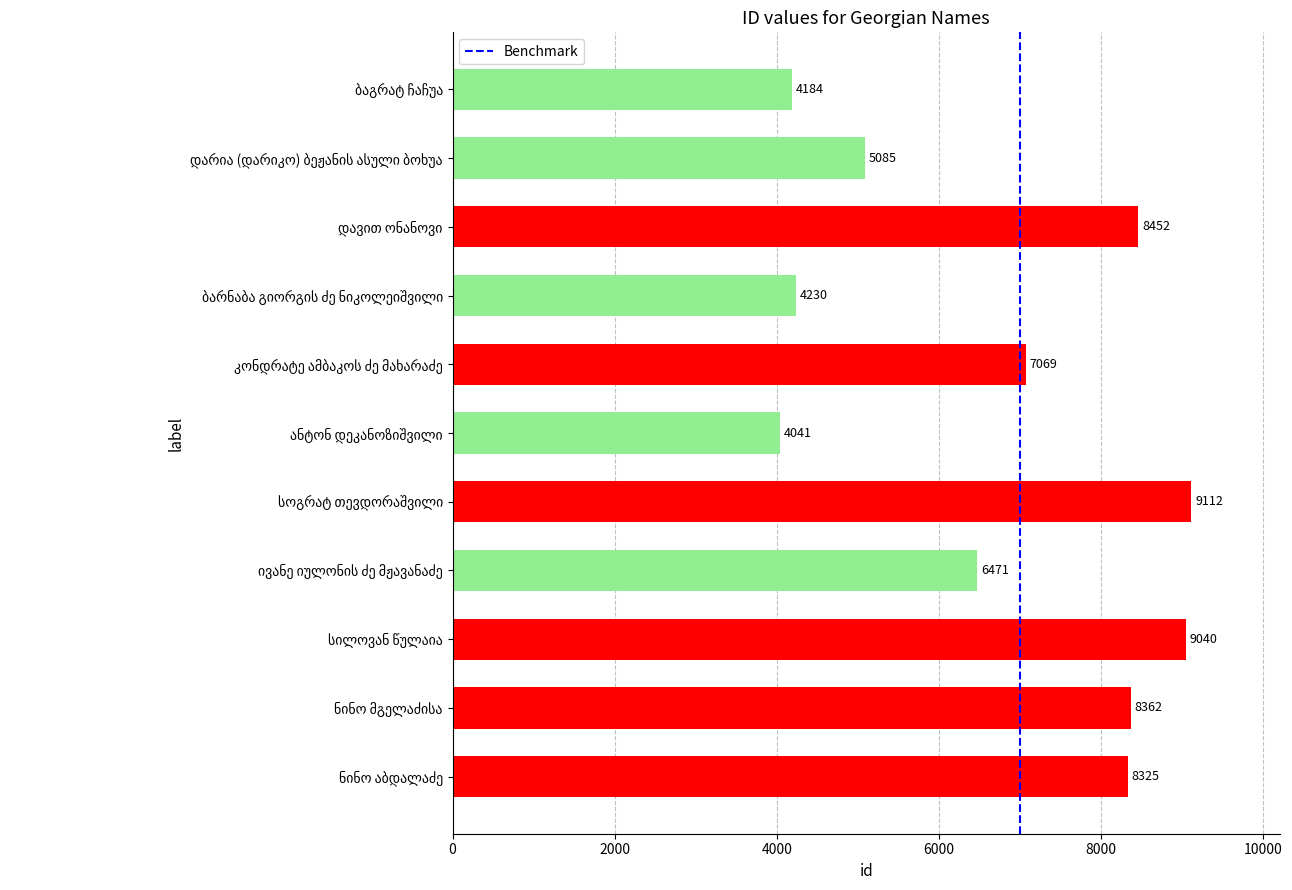

What is the average value?

6761